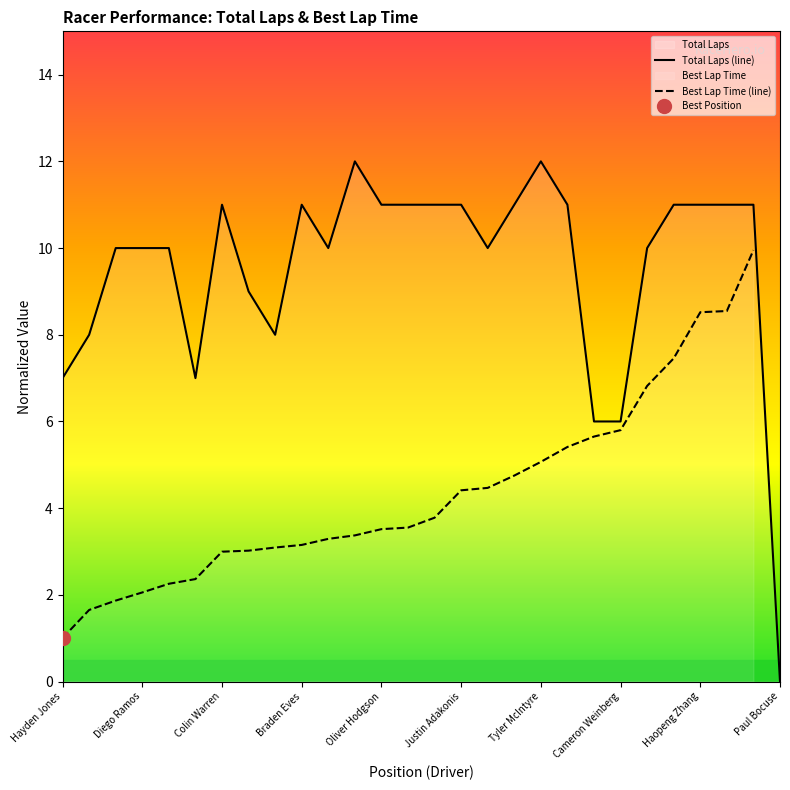

What is the highest value of the Total Laps (line) series?

12